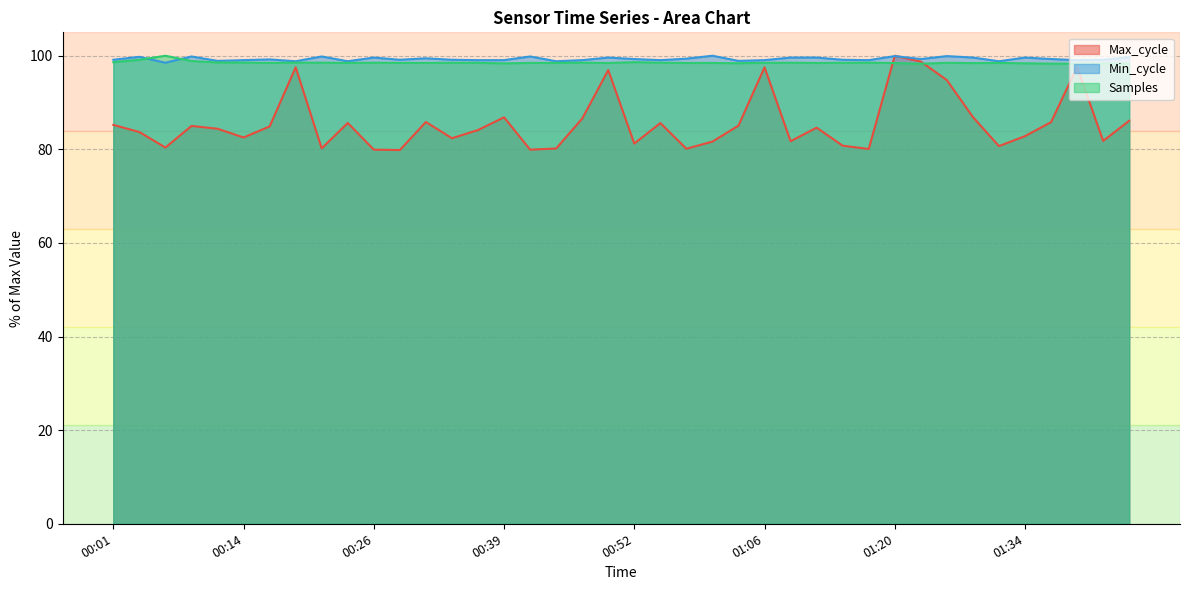

How many lines are shown in the chart?

3